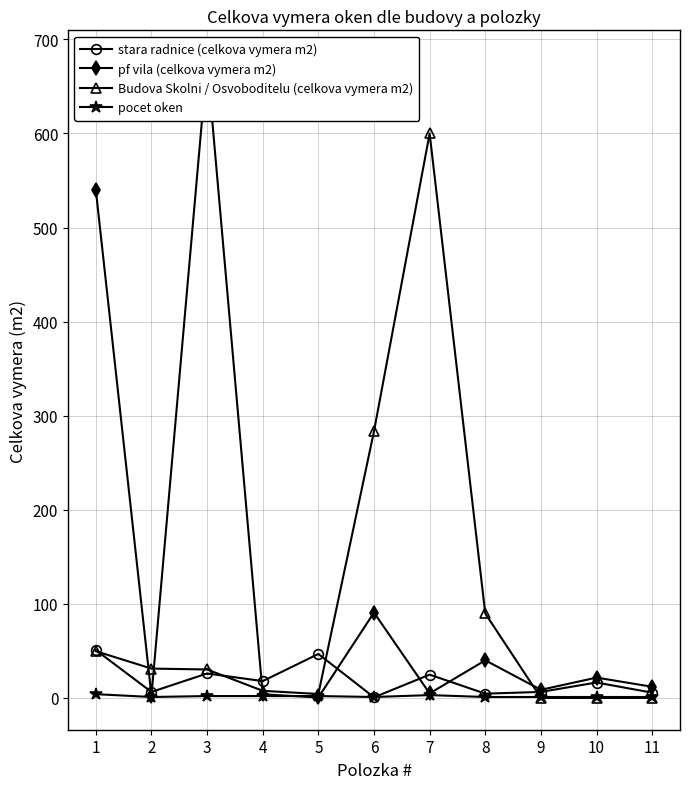

Which series has the largest total across all categories?

pf vila (celkova vymera m2)